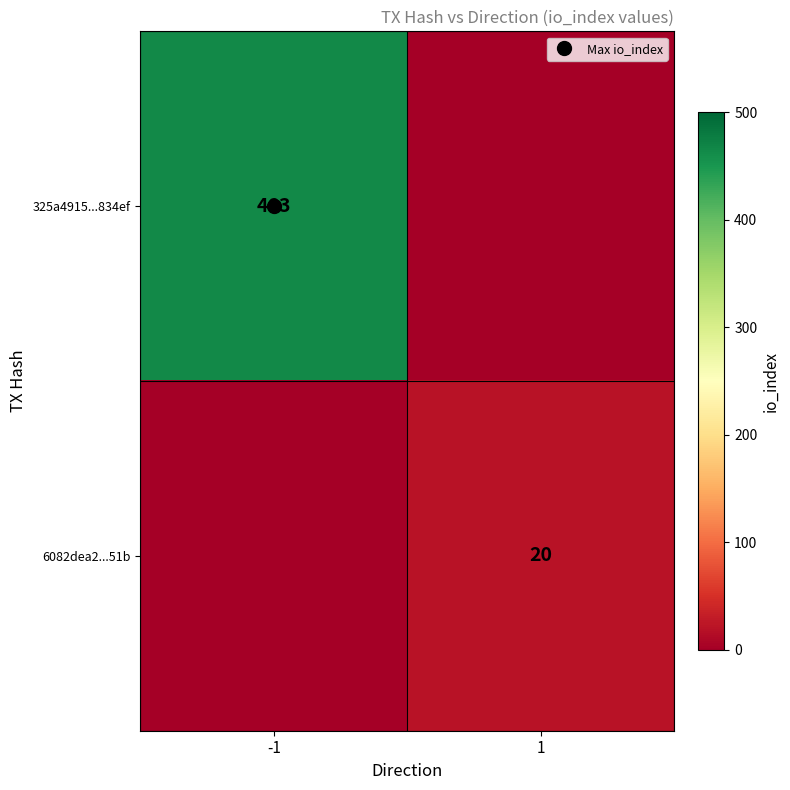

What is the sum of the 6082dea2...51b values at 1 and -1?

20